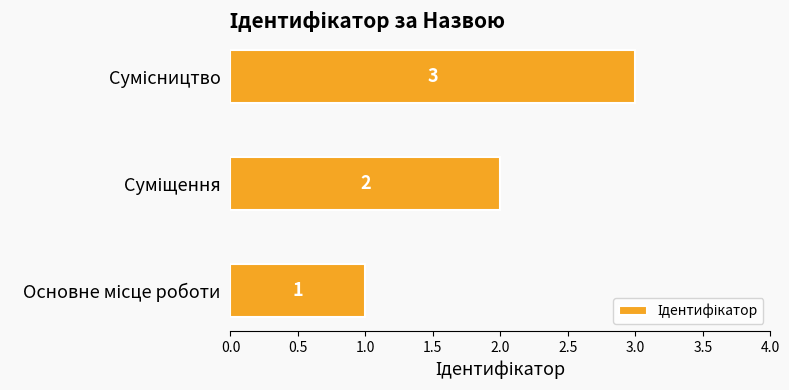

Count the values in the range 1 to 3.

3